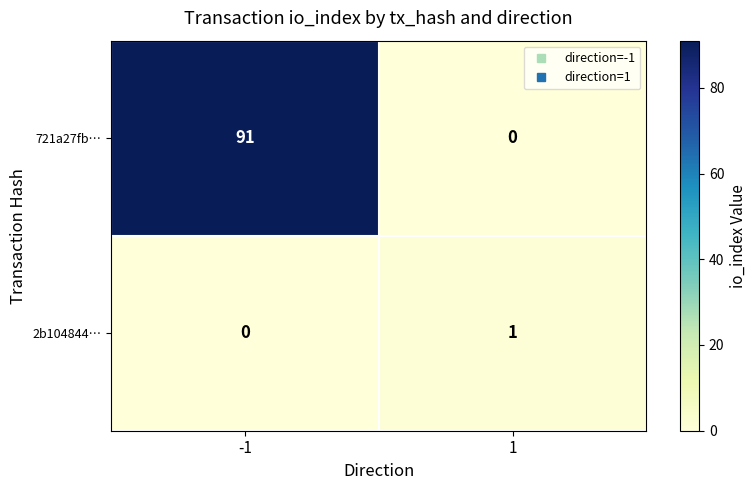

What is the sum of the 721a27fb… values at 1 and -1?

91